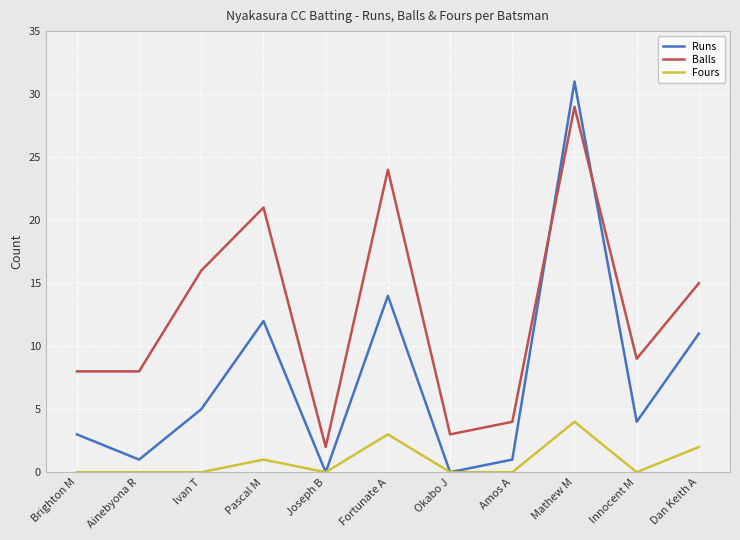

What position from the right is Okabo J?

5